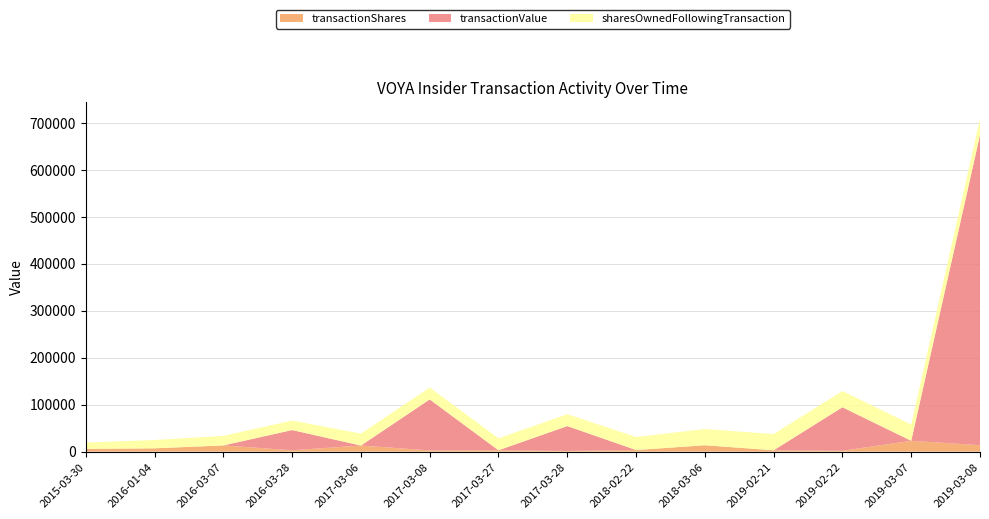

Reading left to right, extract all data points from this chart.

transactionShares: 2015-03-30=5869	2016-01-04=7063	2016-03-07=13239	2016-03-28=2935	2017-03-06=12977	2017-03-08=2617	2017-03-27=2936	2017-03-28=1421	2018-02-22=3458	2018-03-06=13633	2019-02-21=2885	2019-02-22=1853	2019-03-07=23028	2019-03-08=13713
transactionValue: 2015-03-30=0	2016-01-04=0	2016-03-07=0	2016-03-28=43012	2017-03-06=0	2017-03-08=108514	2017-03-27=0	2017-03-28=53014	2018-02-22=0	2018-03-06=0	2019-02-21=0	2019-02-22=92609	2019-03-07=0	2019-03-08=660322
sharesOwnedFollowingTransaction: 2015-03-30=13414	2016-01-04=17716	2016-03-07=20306	2016-03-28=20306	2017-03-06=25379	2017-03-08=25379	2017-03-27=25379	2017-03-28=25379	2018-02-22=27614	2018-03-06=34567	2019-02-21=34567	2019-02-22=34567	2019-03-07=34567	2019-03-08=34567